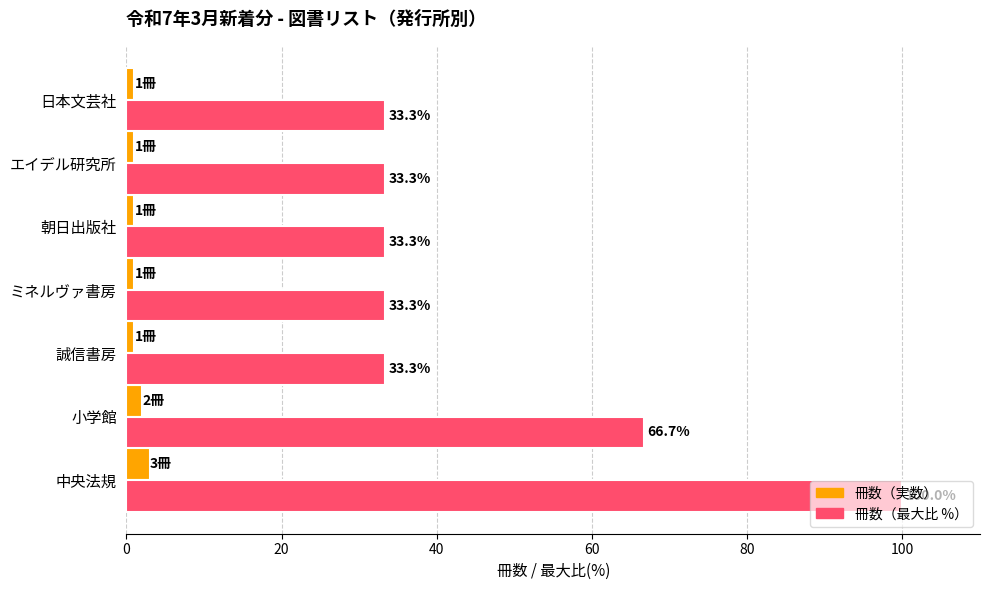

Which series has the largest total across all categories?

冊数（最大比 %）